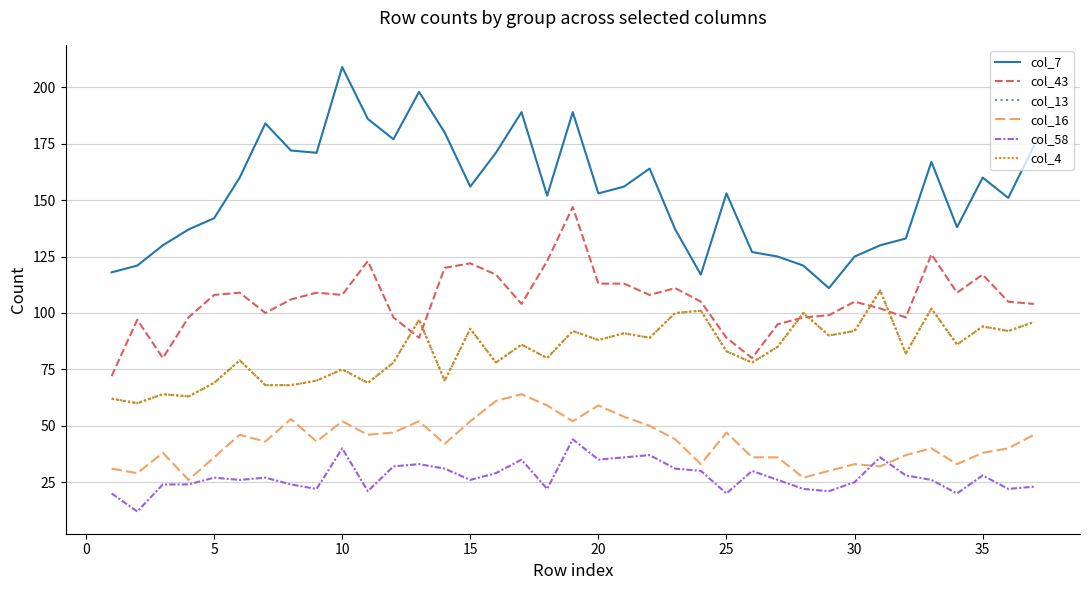

Is this an area chart (filled region under the line)?

No